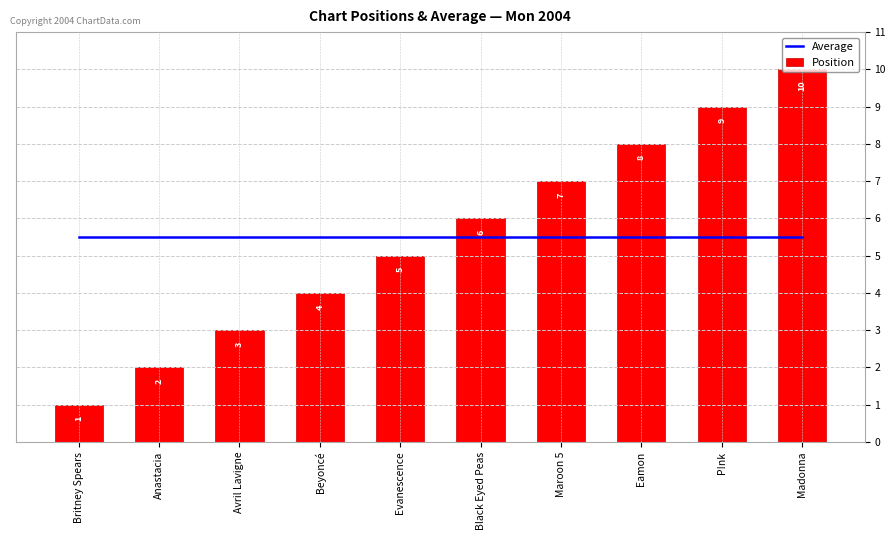

What is the value of the Position bar at the 4th from the left?

4